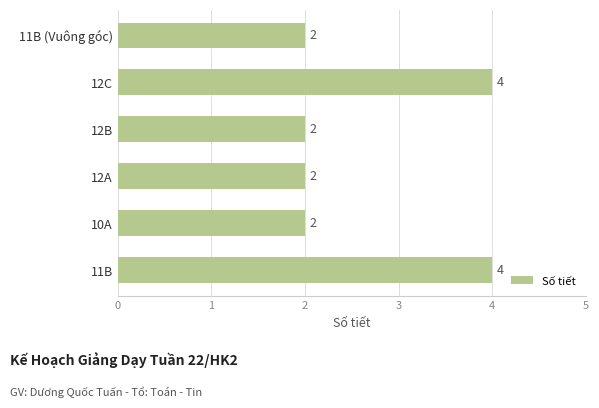

Reading bottom to top, extract all data points from this chart.

11B=4	10A=2	12A=2	12B=2	12C=4	11B (Vuông góc)=2